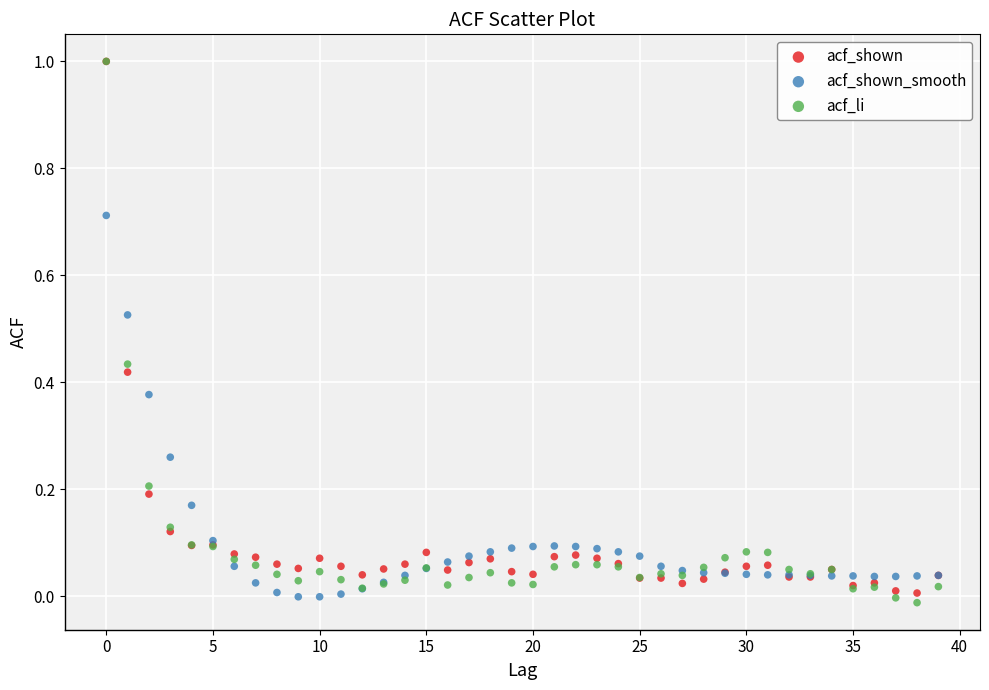

Which series has the widest spread of Y values?

acf_li